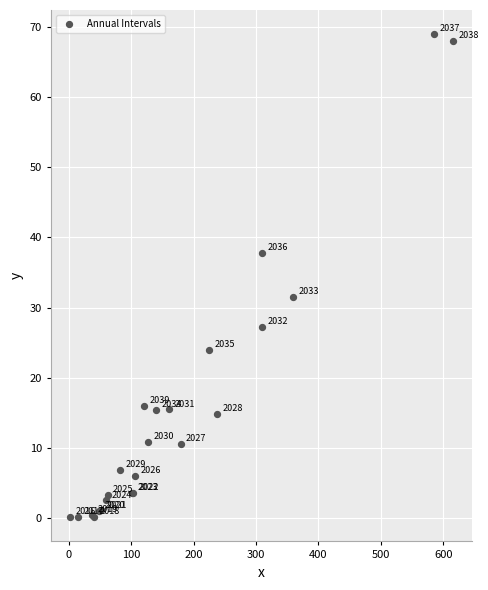

What Y value in the scatter plot is closest to 34?

31.5